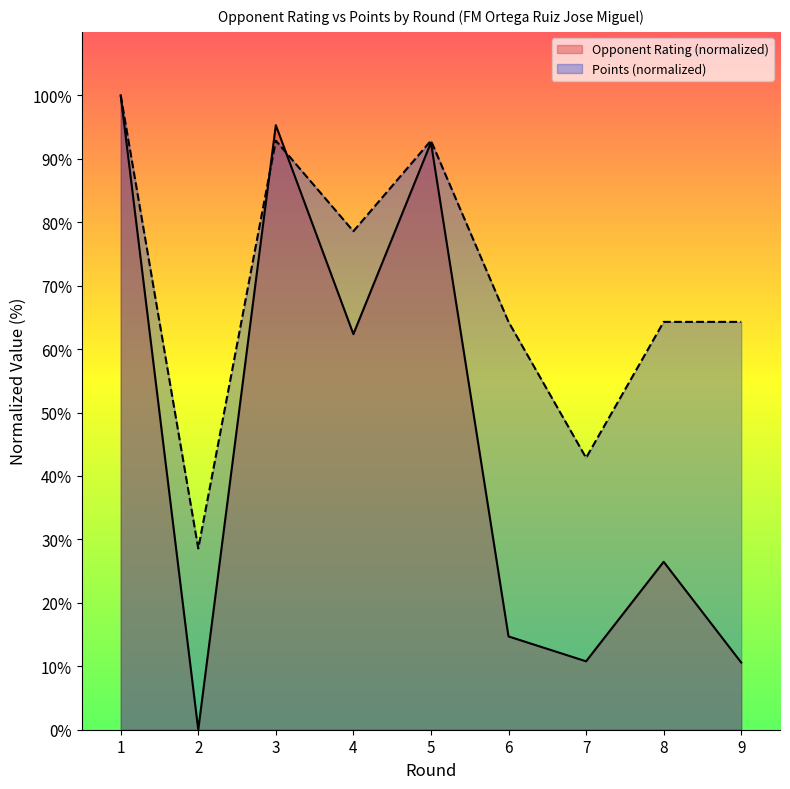

What is the sum of all Rating values?

412.7